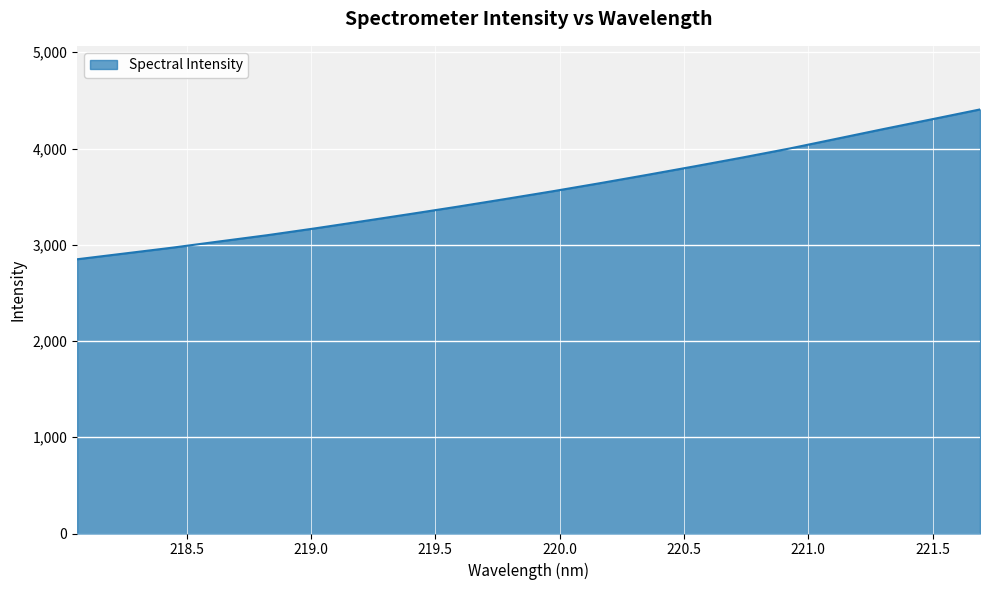

What is the maximum value shown in the chart?

4406.0